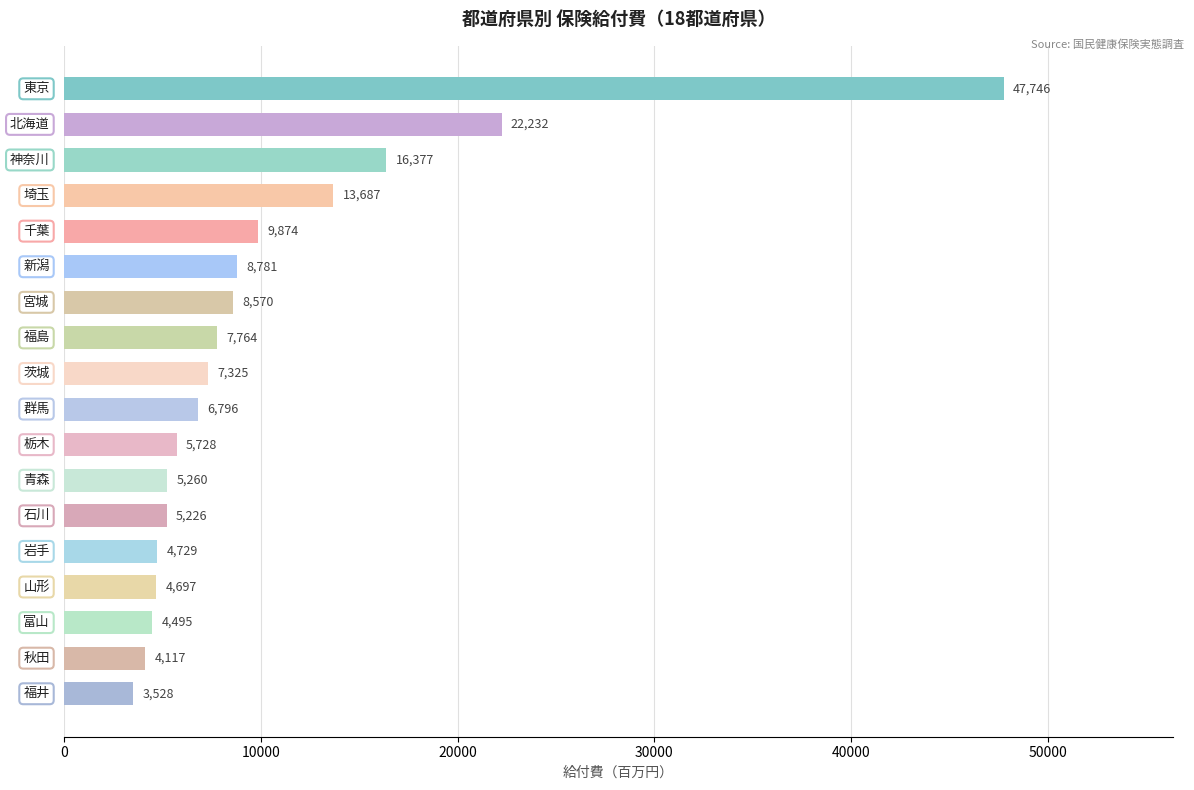

Are the bars grouped side by side (vs. stacked)?

No